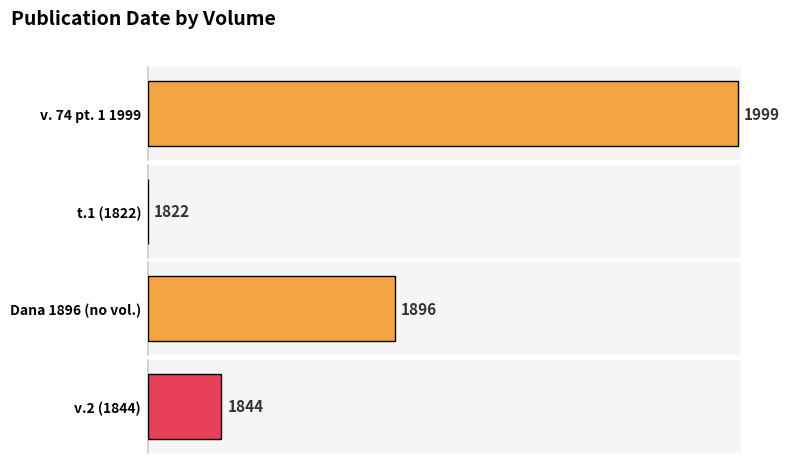

Does the chart contain any negative values?

No